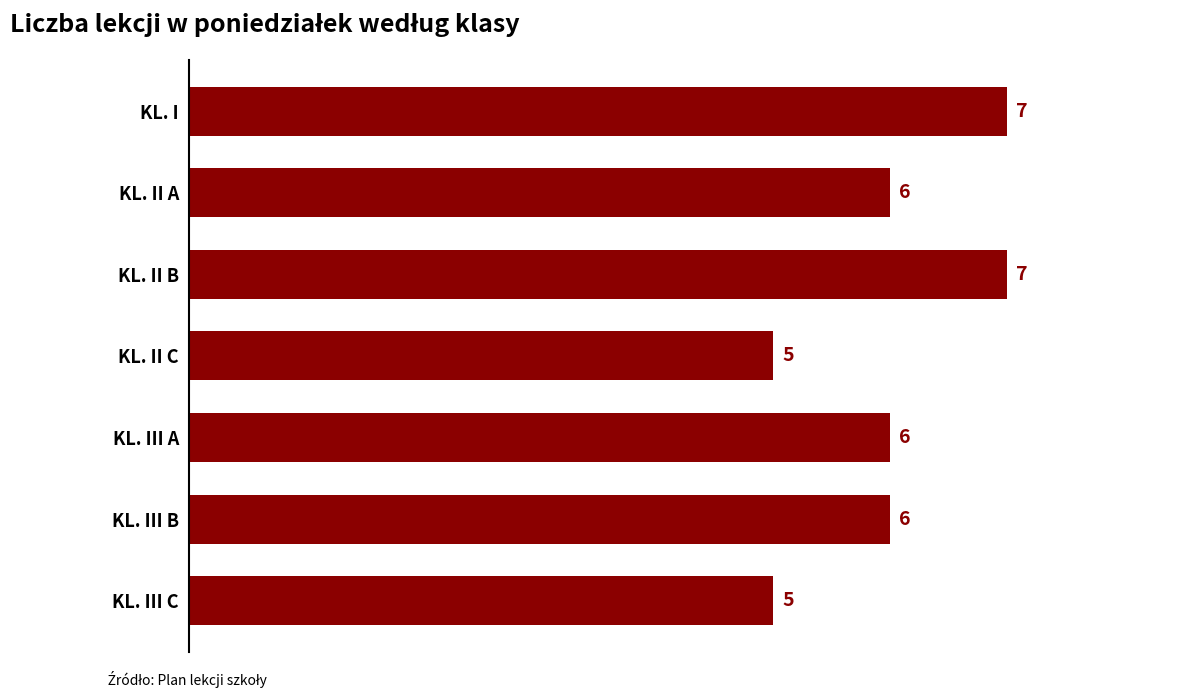

Reading bottom to top, extract all data points from this chart.

5	6	6	5	7	6	7